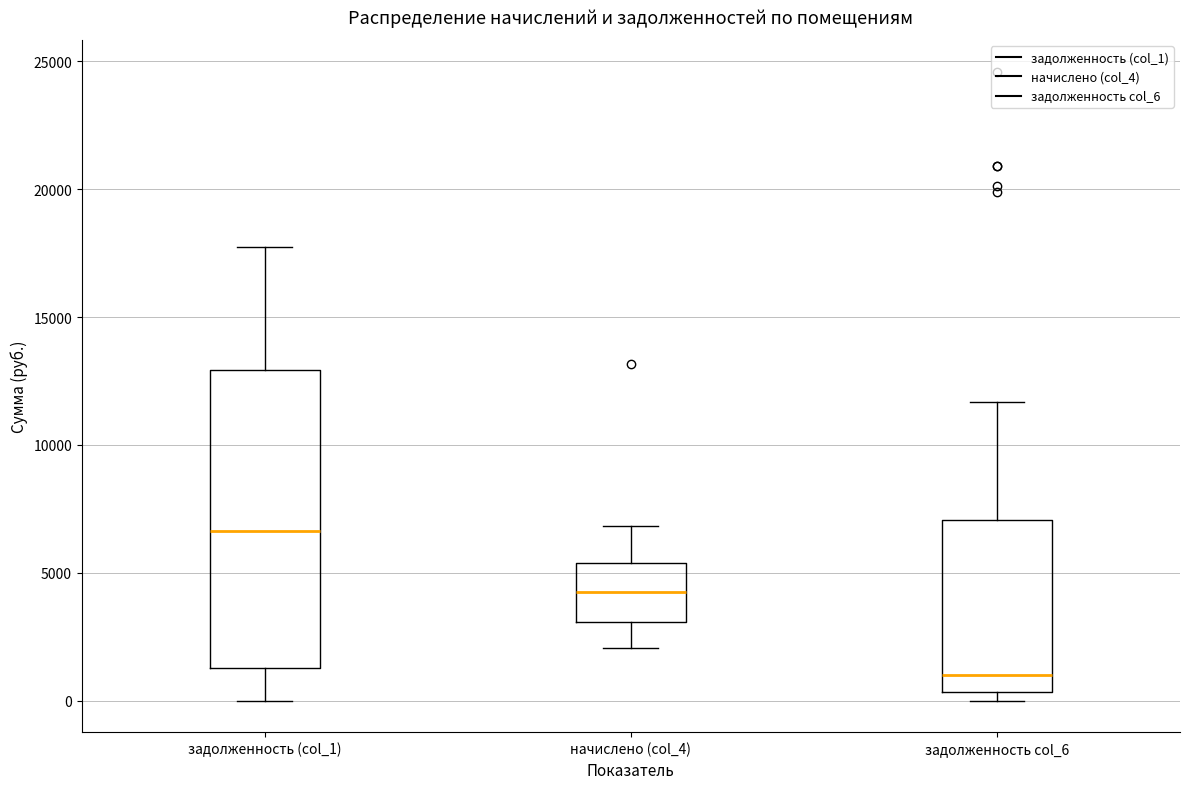

Reading left to right, transcribe this box plot: for each box, give where its median line is, the range the box spans, and where its two whiskers end, as read against the y-axis. The values are not printed on the chart, so give them approximately, as read against the axis.

задолженность (col_1): median 6500, box 1500 to 13000, whiskers 0 to 18000
начислено (col_4): median 4500, box 3000 to 5500, whiskers 2000 to 7000
задолженность col_6: median 1000, box 500 to 7000, whiskers 0 to 11500